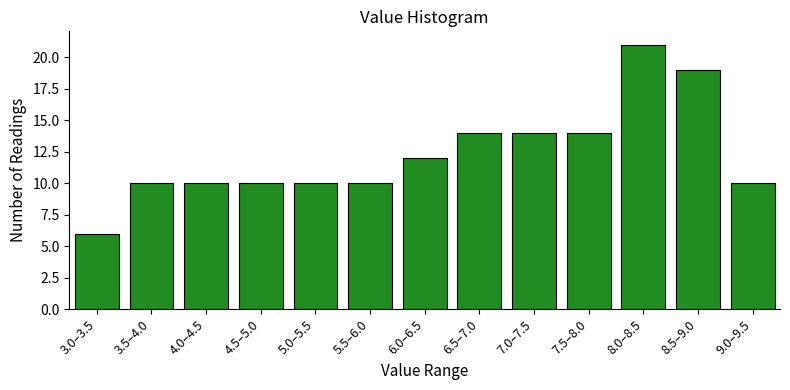

Reading right to left, transcribe all the data shown in this chart.

9.0–9.5=10	8.5–9.0=19	8.0–8.5=21	7.5–8.0=14	7.0–7.5=14	6.5–7.0=14	6.0–6.5=12	5.5–6.0=10	5.0–5.5=10	4.5–5.0=10	4.0–4.5=10	3.5–4.0=10	3.0–3.5=6